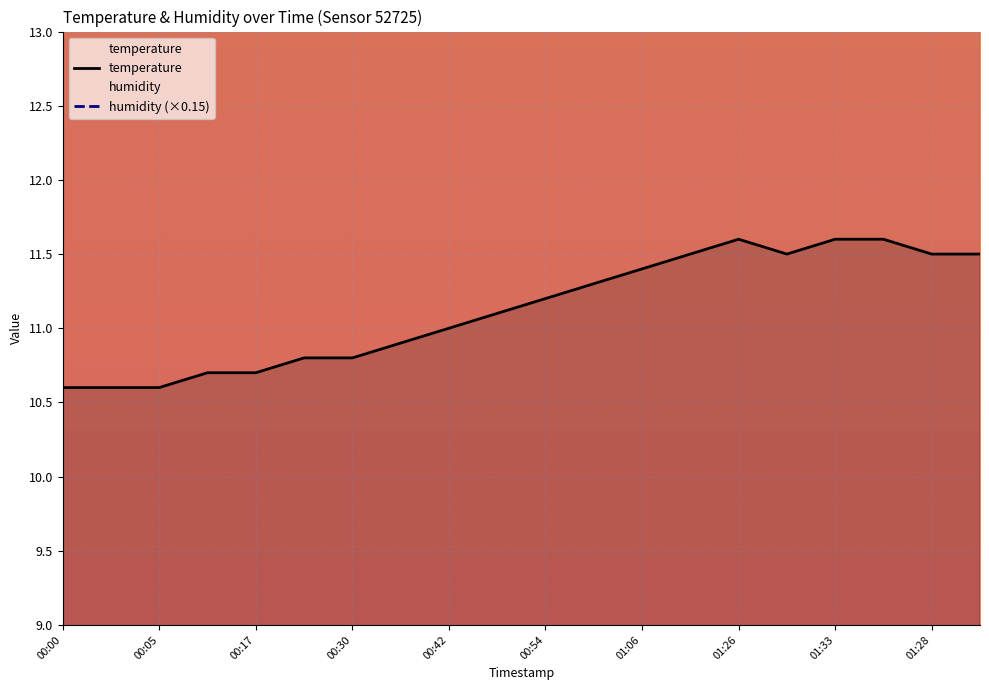

What is the ratio of the value at 00:32 to the value at 00:05?

1.0